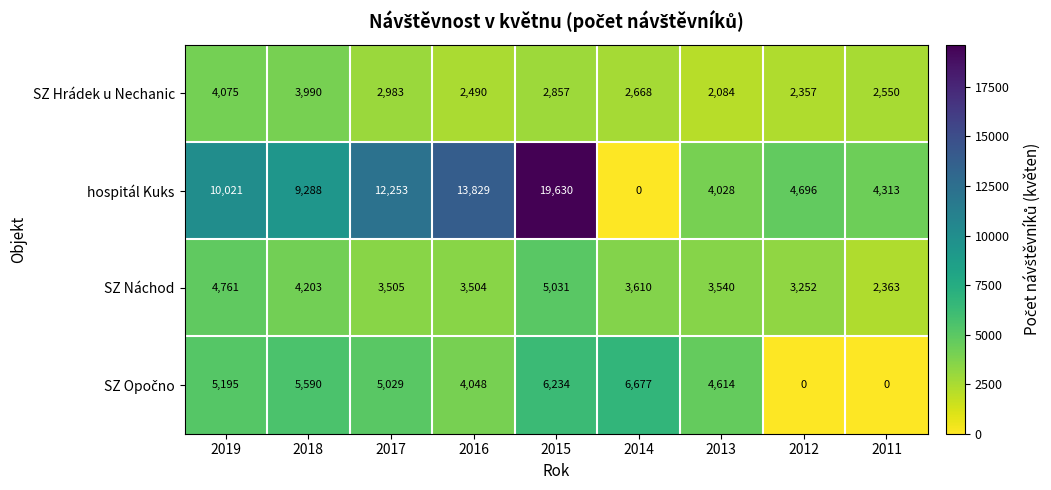

Is it true that SZ Náchod equals 4203 at 2018?

True